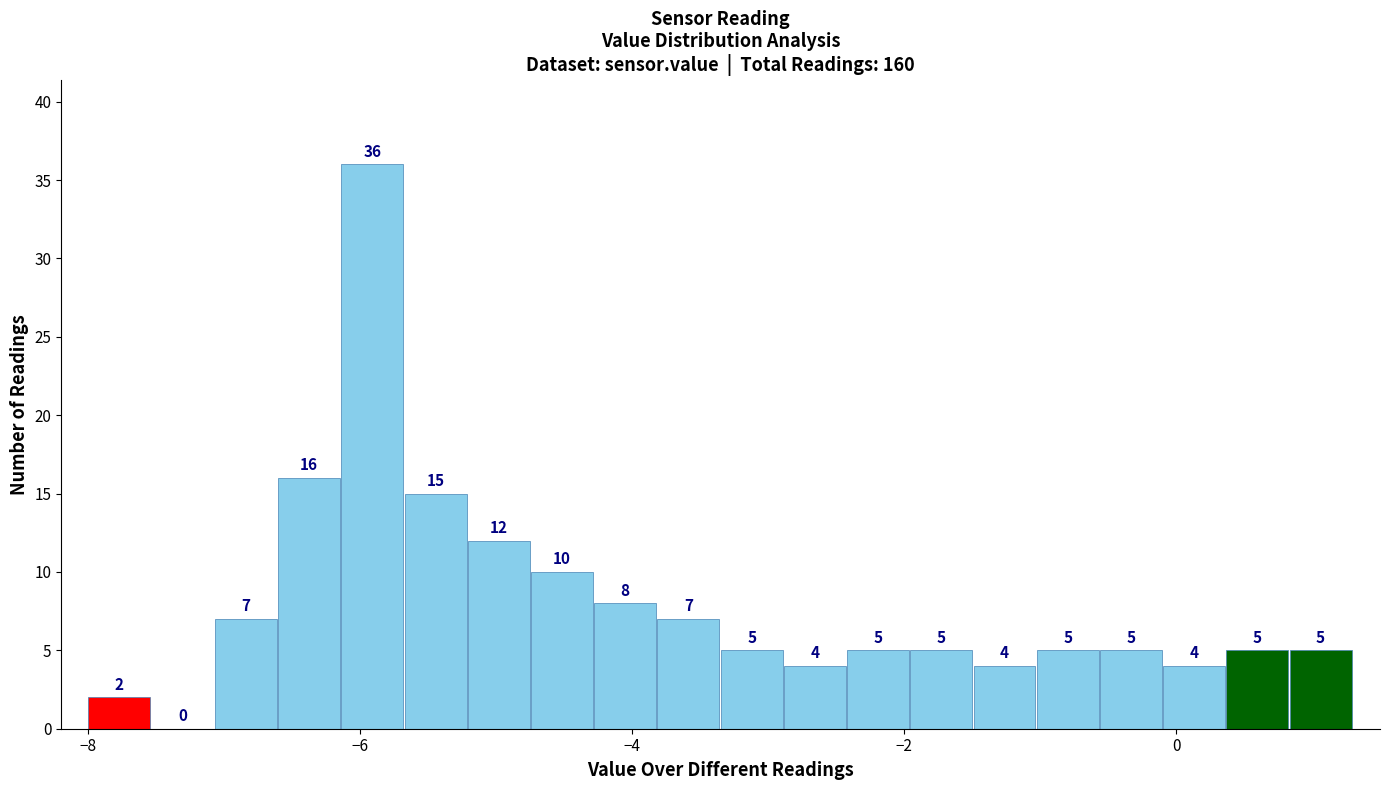

Around what value on the x-axis is the tallest bar? Give the approximate position of its centre, as read against the axis.

-6.0